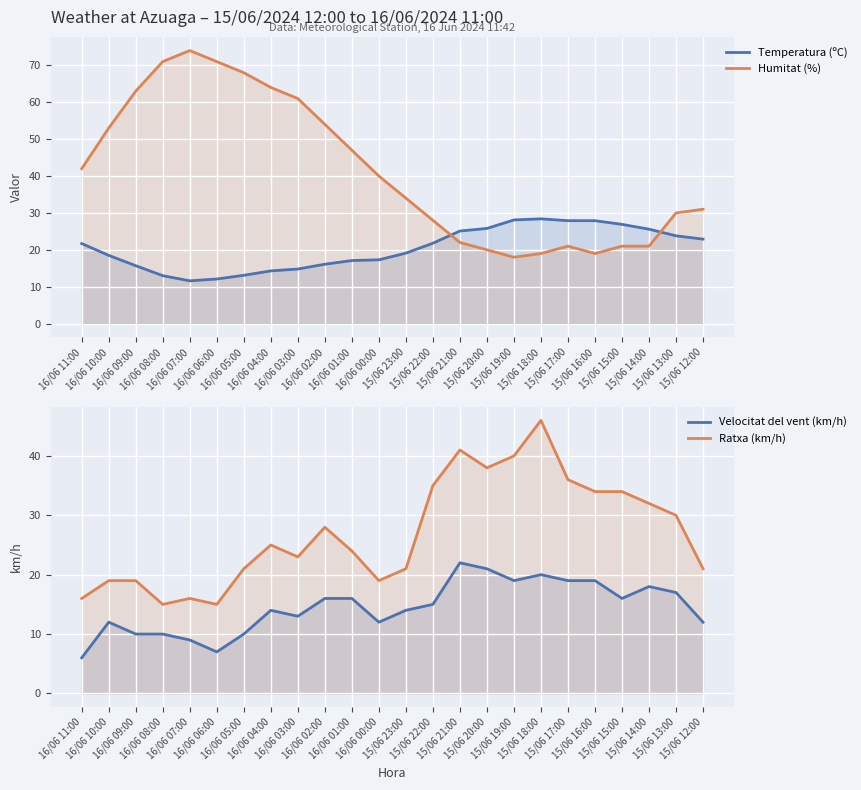

Read the Velocitat del vent (km/h) value at 16/06 06:00.

7.0